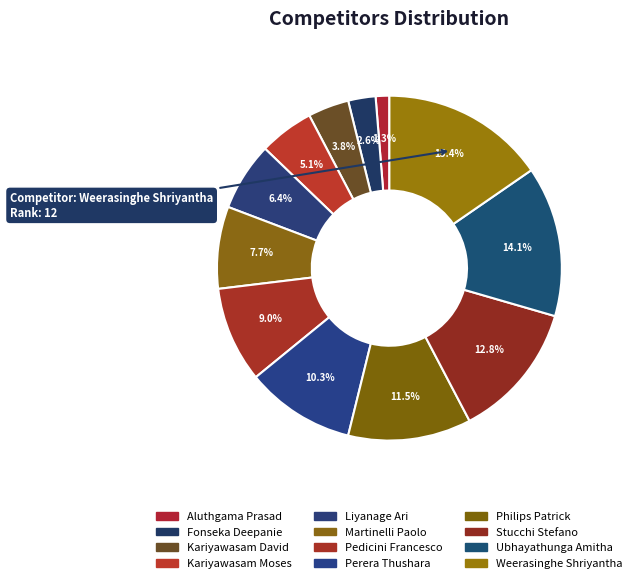

The Kariyawasam David slice represents 1% of the pie. True or false?

False